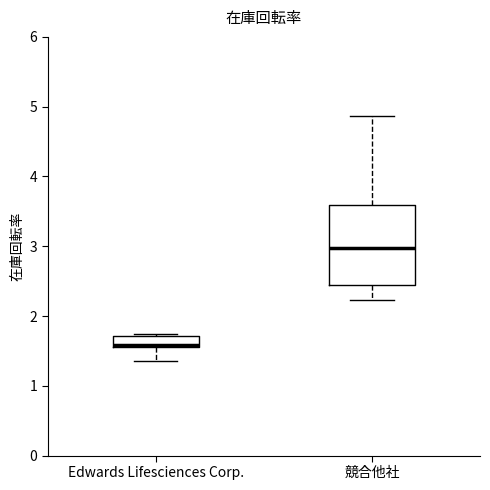

Where does the lower whisker of the box for 競合他社 end on the y-axis? The values are not printed on the chart, so give them approximately, as read against the axis.

2.2